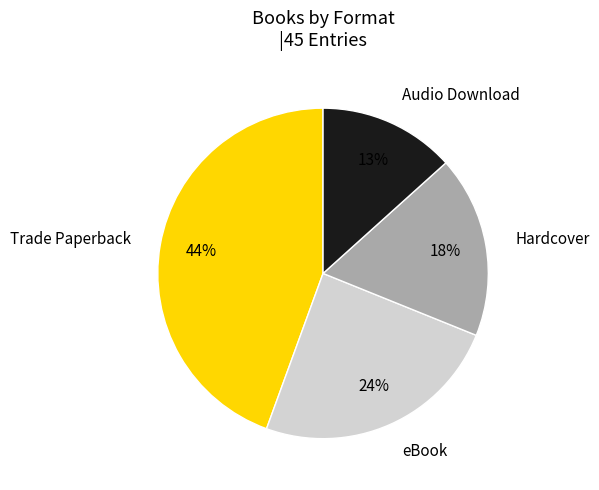

Approximately how many times larger is the value at Audio Download compared to eBook?

0.5